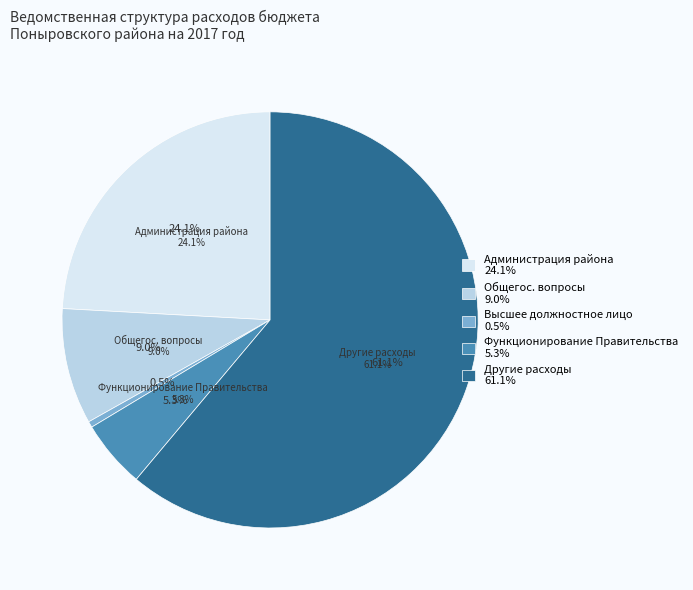

Is it true that Администрация Поныровского района is 24% of the pie?

True